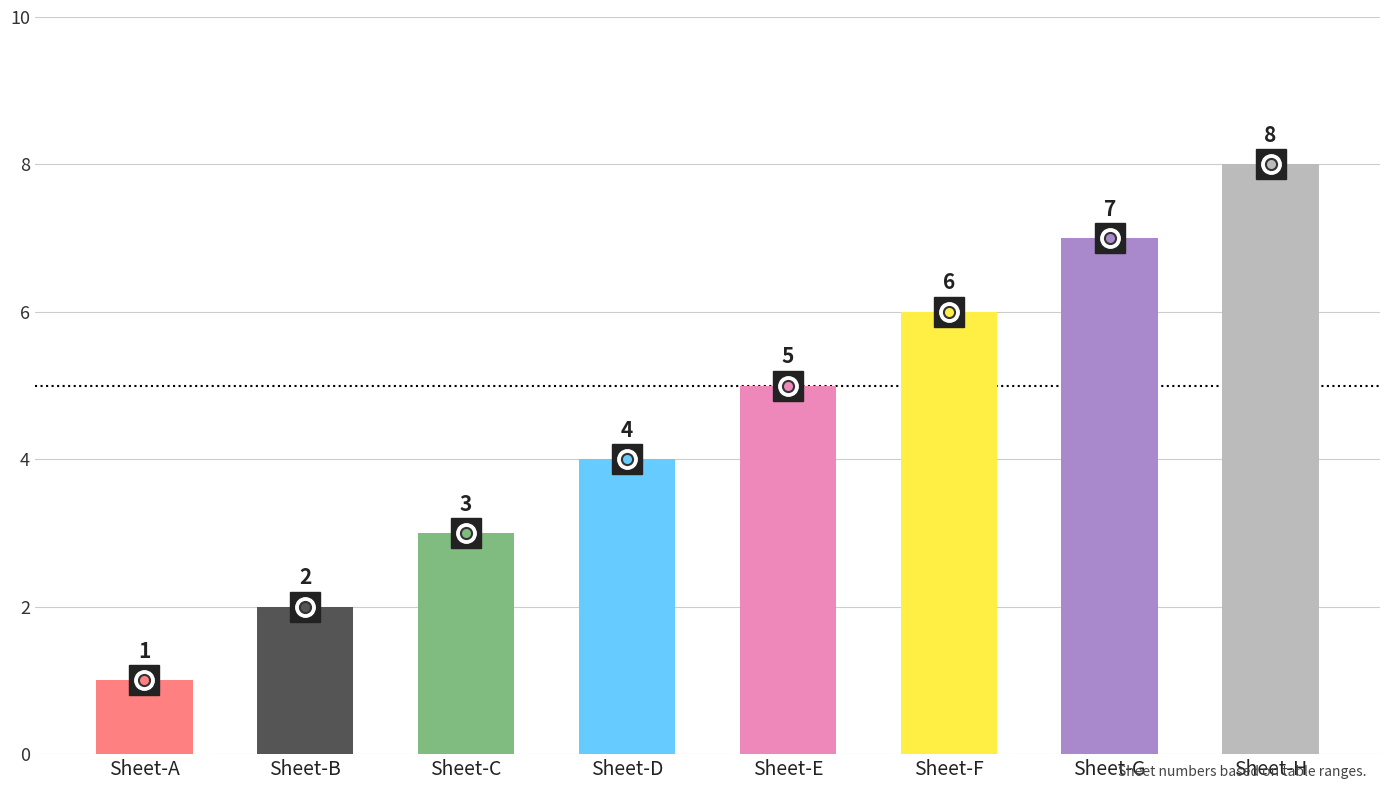

How many data points are less than 5?

4